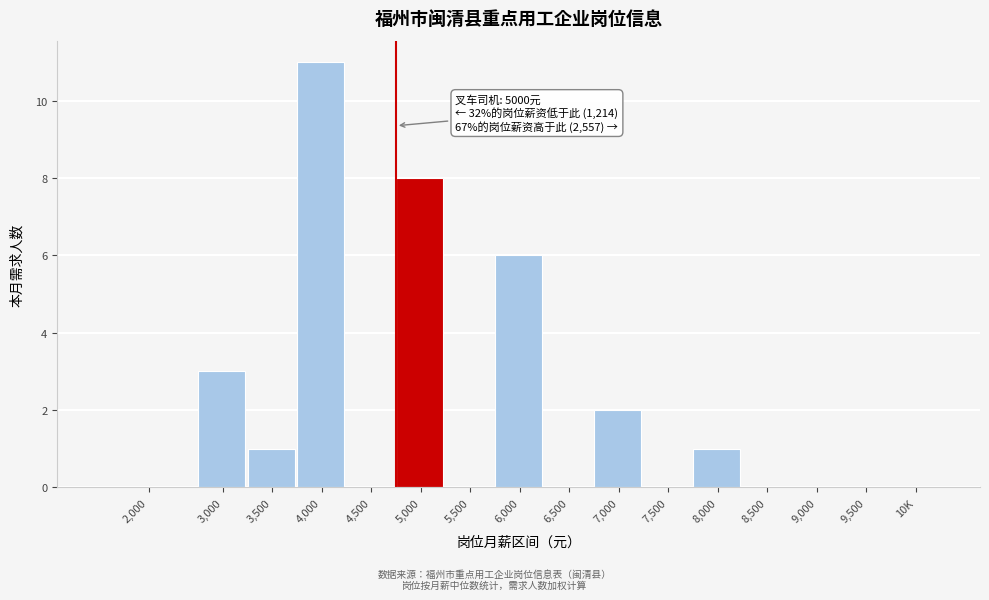

Reading left to right, transcribe all the data shown in this chart.

2,000=0	3,000=3	3,500=1	4,000=11	4,500=0	5,000=8	5,500=0	6,000=6	6,500=0	7,000=2	7,500=0	8,000=1	8,500=0	9,000=0	9,500=0	10K=0